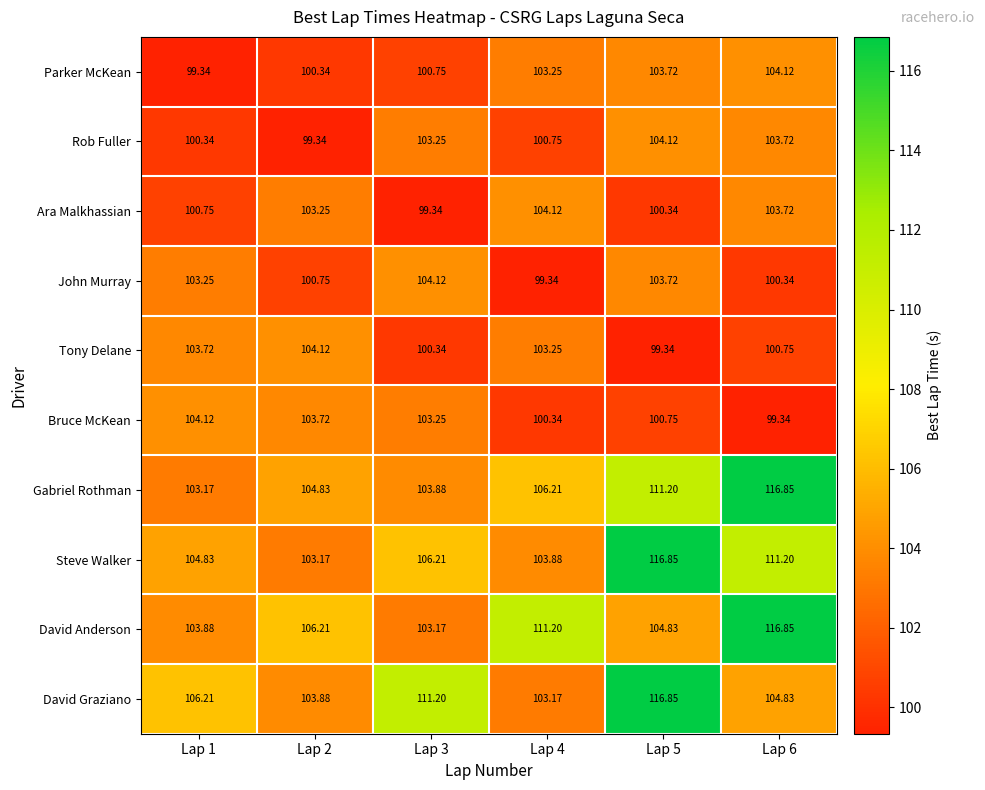

At Lap 2, list the series in order from smallest to largest.

Rob Fuller, Parker McKean, John Murray, Steve Walker, Ara Malkhassian, Bruce McKean, David Graziano, Tony Delane, Gabriel Rothman, David Anderson